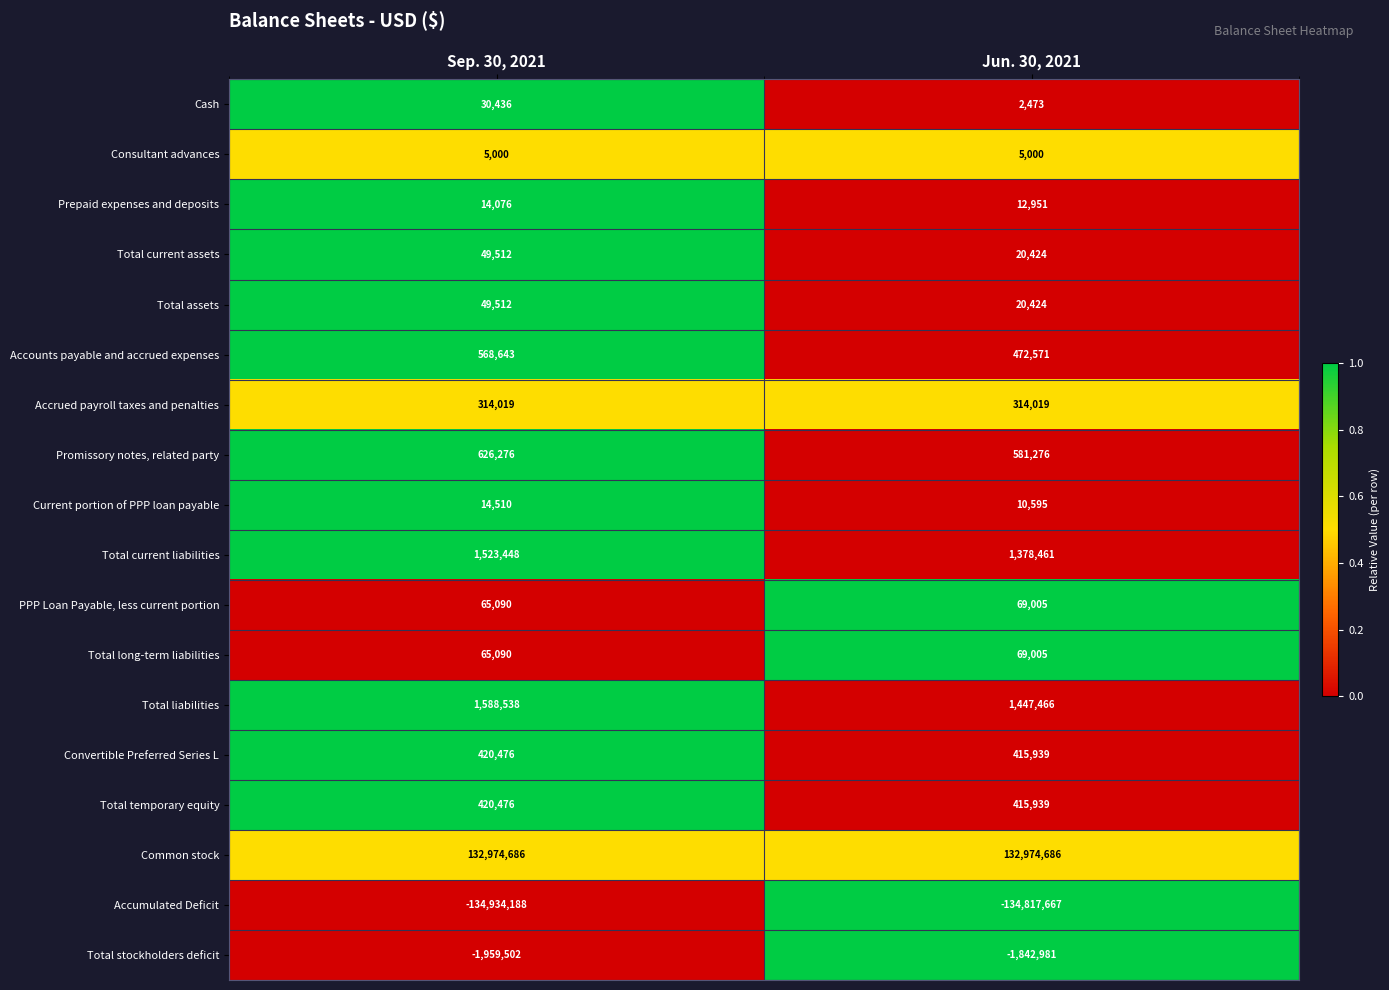

What is the sum of the Total assets values at Jun. 30, 2021 and Sep. 30, 2021?

69936